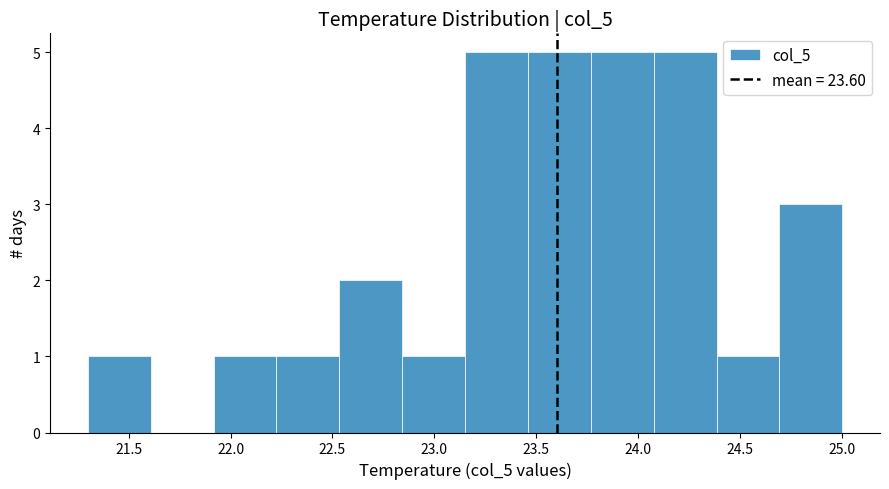

Reading left to right, transcribe this chart: for each bar, give the range it covers on the x-axis and its height. Neither the bar edges nor the heights are printed on the chart, so give them approximately, as read against the axes.

21.30 to 21.60: 1
21.60 to 21.90: 0
21.90 to 22.25: 1
22.25 to 22.55: 1
22.55 to 22.85: 2
22.85 to 23.15: 1
23.15 to 23.45: 5
23.45 to 23.75: 5
23.75 to 24.10: 5
24.10 to 24.40: 5
24.40 to 24.70: 1
24.70 to 25.00: 3